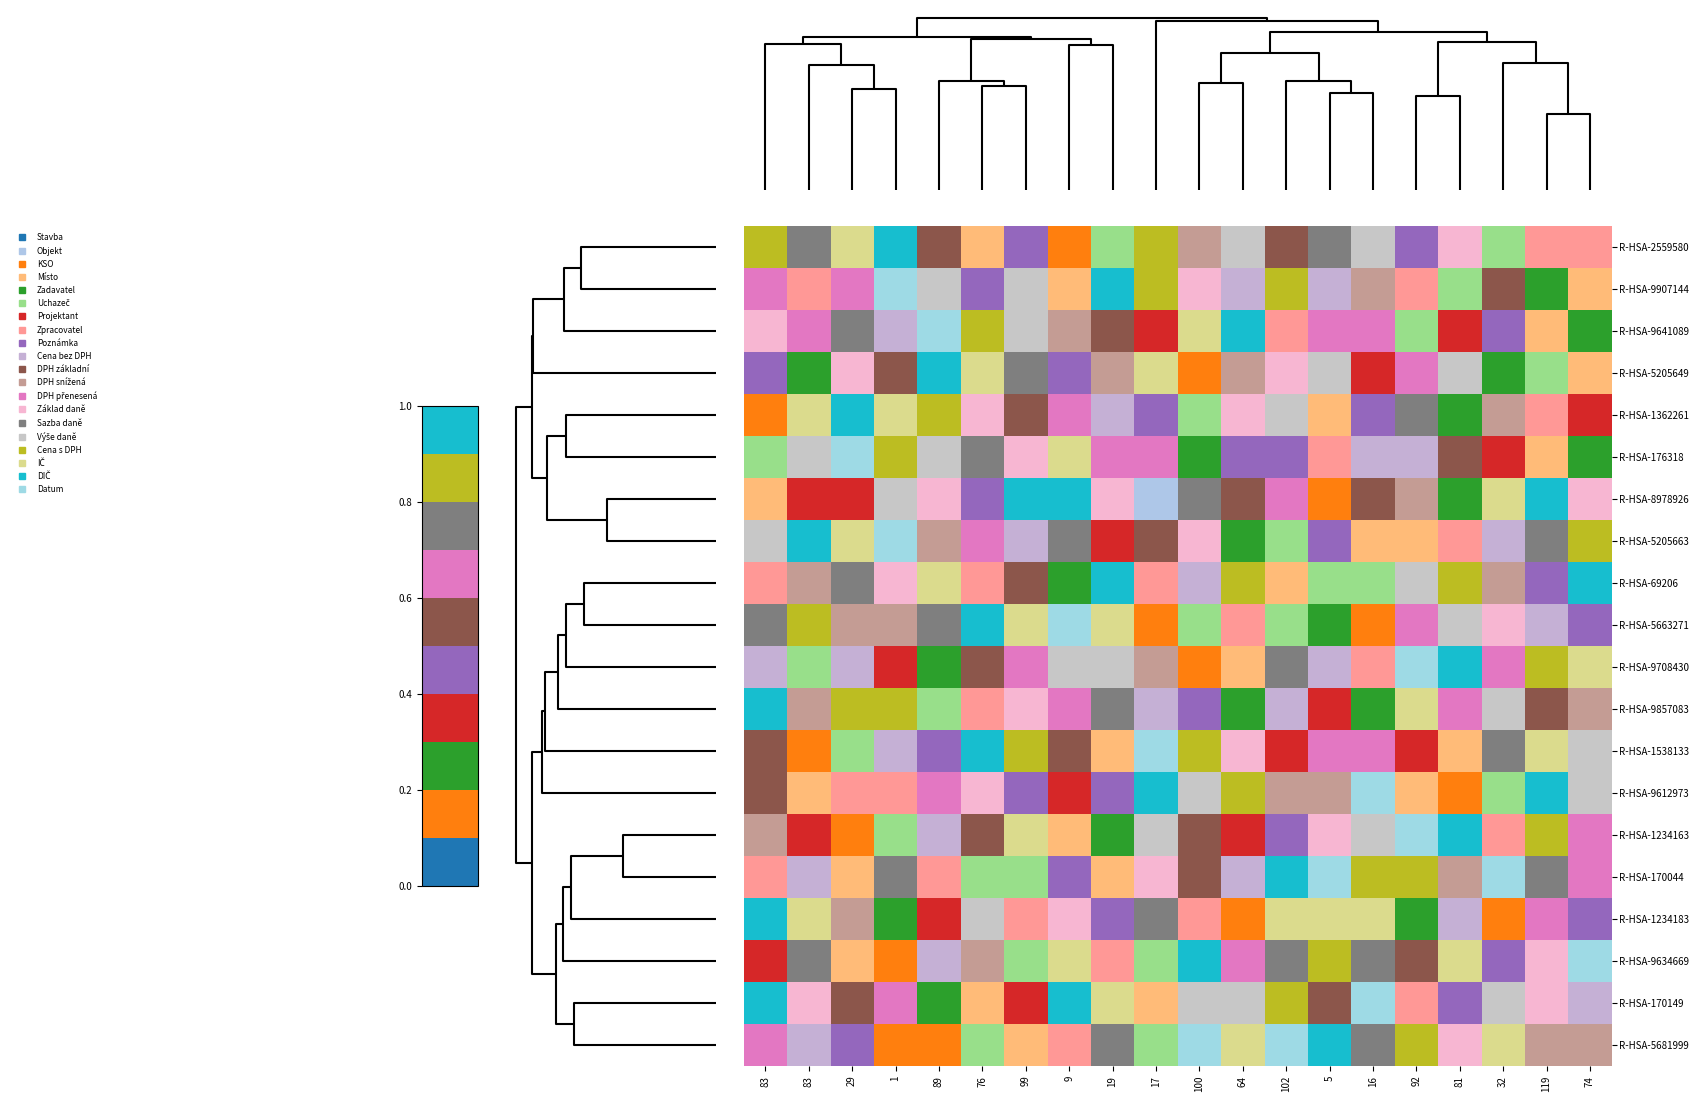

What is the spread (max minus min) of values at 83?

0.8